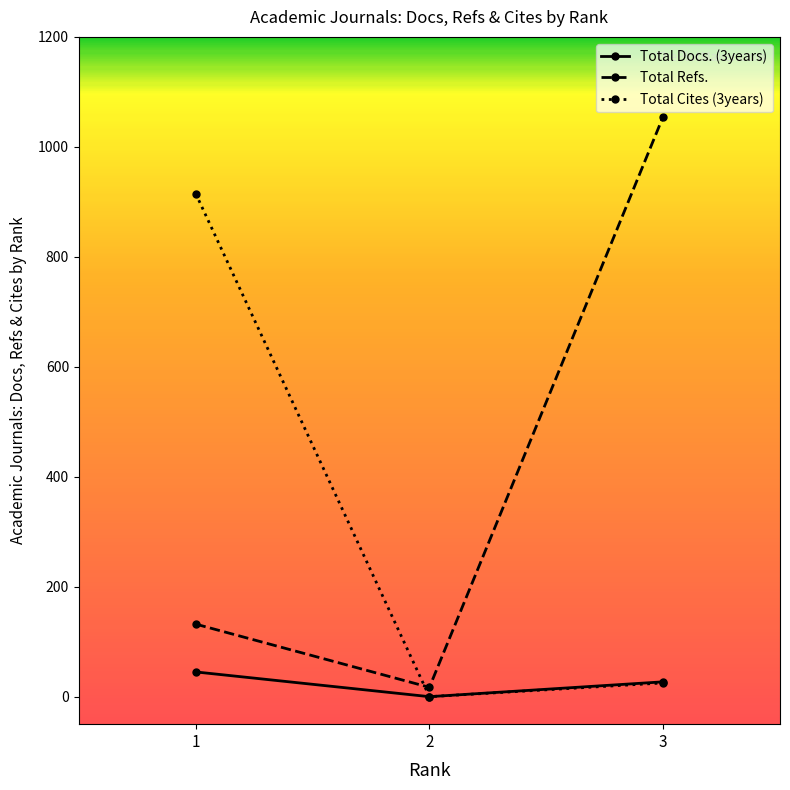

The Total Docs. (3years) series shows 0 at 2. True or false?

True